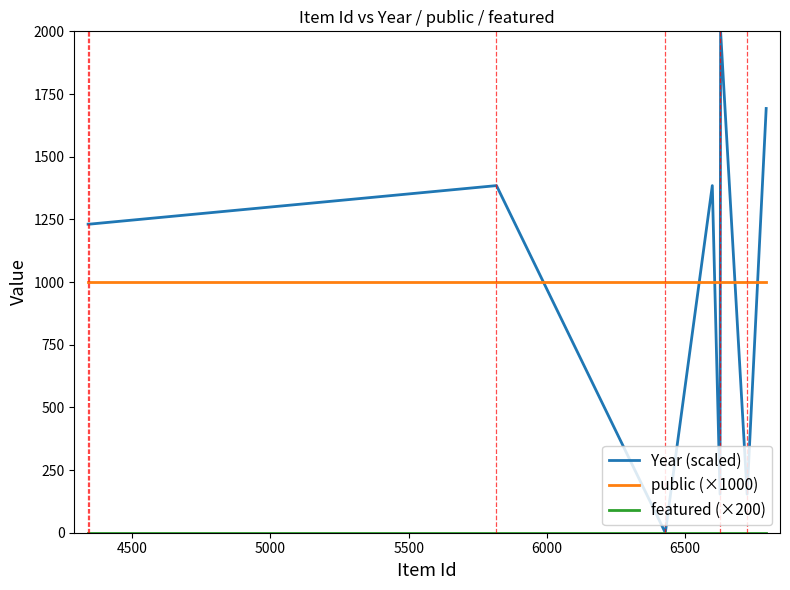

What is the greatest value displayed?

2000.0